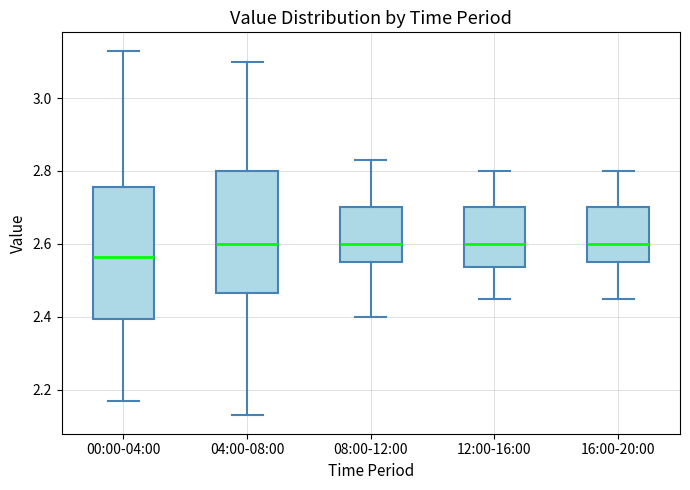

Which box is the tallest, from its lower edge to its upper edge?

00:00-04:00